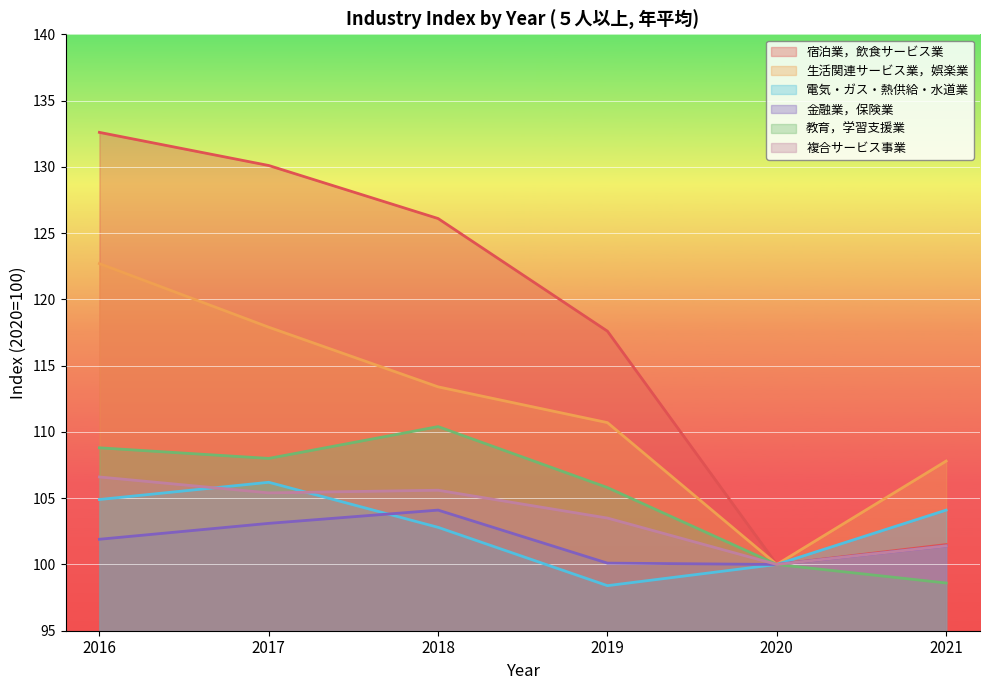

Reading left to right, list all the values displayed in this chart.

宿泊業，飲食サービス業: 2016=132.6	2017=130.1	2018=126.1	2019=117.6	2020=100.0	2021=101.5
生活関連サービス業，娯楽業: 2016=122.7	2017=117.9	2018=113.4	2019=110.7	2020=100.0	2021=107.8
電気・ガス・熱供給・水道業: 2016=104.9	2017=106.2	2018=102.8	2019=98.4	2020=100.0	2021=104.1
金融業，保険業: 2016=101.9	2017=103.1	2018=104.1	2019=100.1	2020=100.0	2021=101.4
教育，学習支援業: 2016=108.8	2017=108.0	2018=110.4	2019=105.8	2020=100.0	2021=98.6
複合サービス事業: 2016=106.6	2017=105.4	2018=105.6	2019=103.5	2020=100.0	2021=101.4